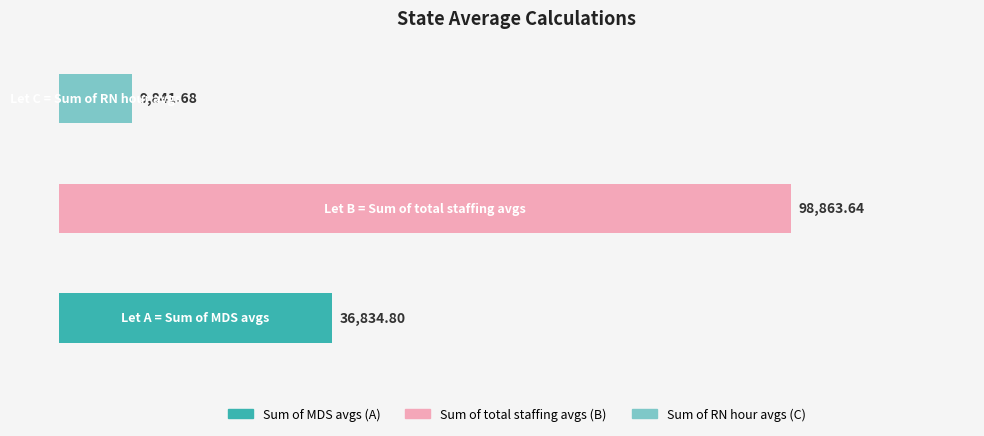

What is the average value?

48513.4